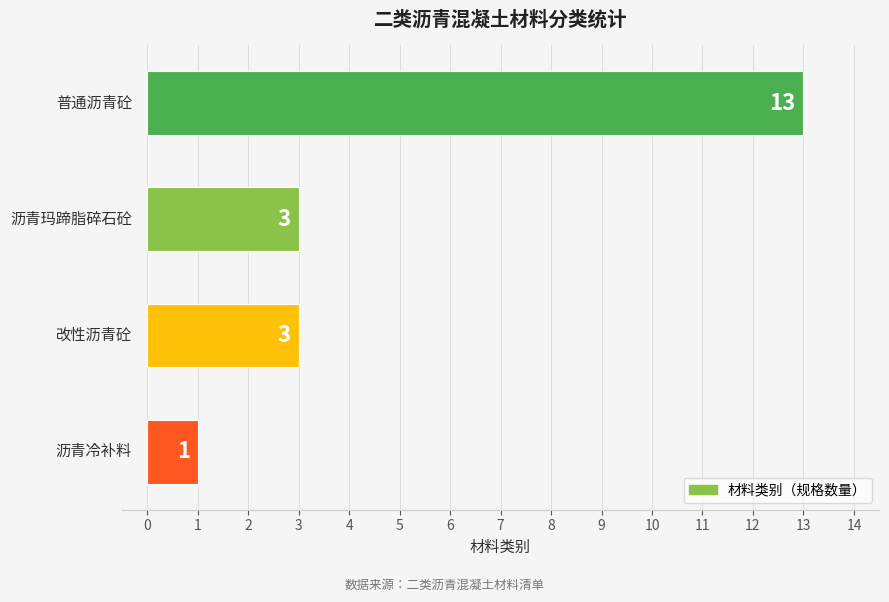

What is the sum of all values?

20